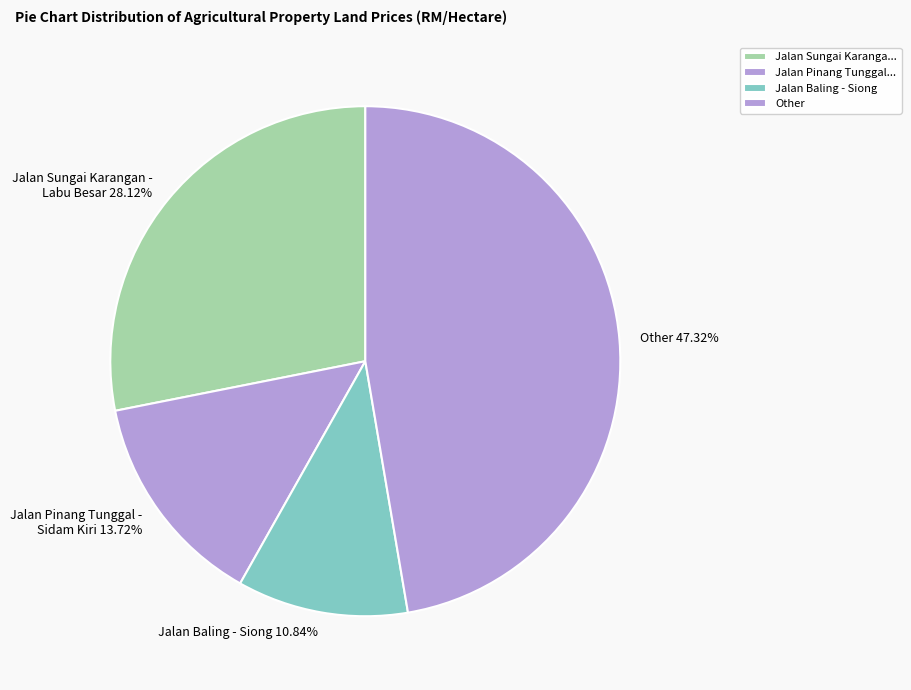

Combined, do Jalan Sungai Karangan - Labu Besar 28.12% and Jalan Baling - Siong 10.84% account for over 50%?

No